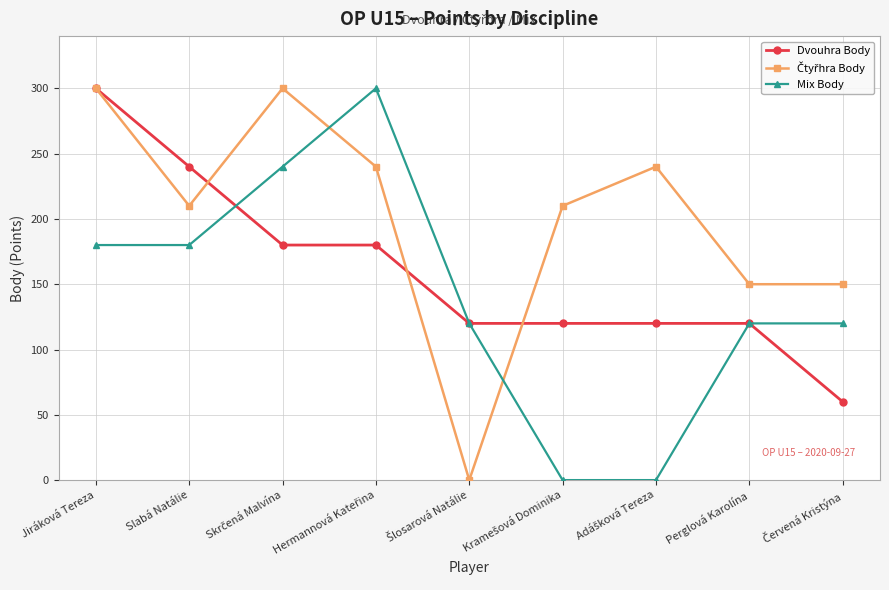

Is it true that Mix Body equals 180 at Slabá Natálie?

True